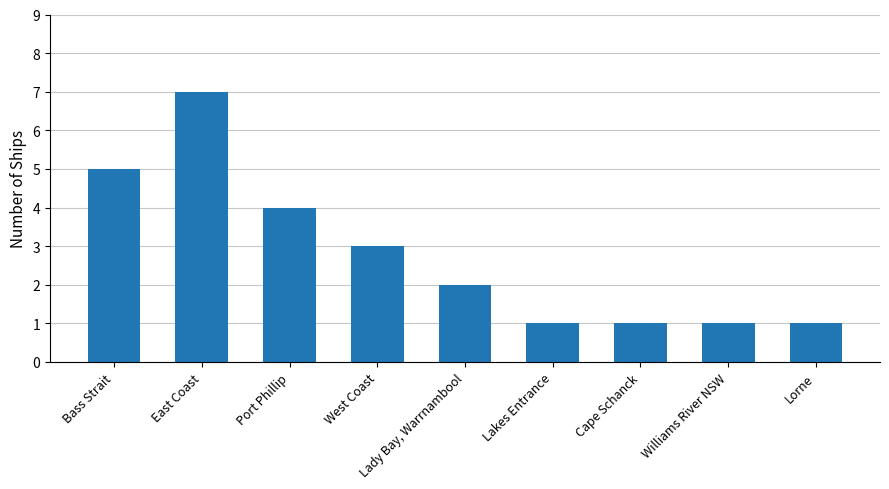

Reading left to right, list all the values displayed in this chart.

5	7	4	3	2	1	1	1	1